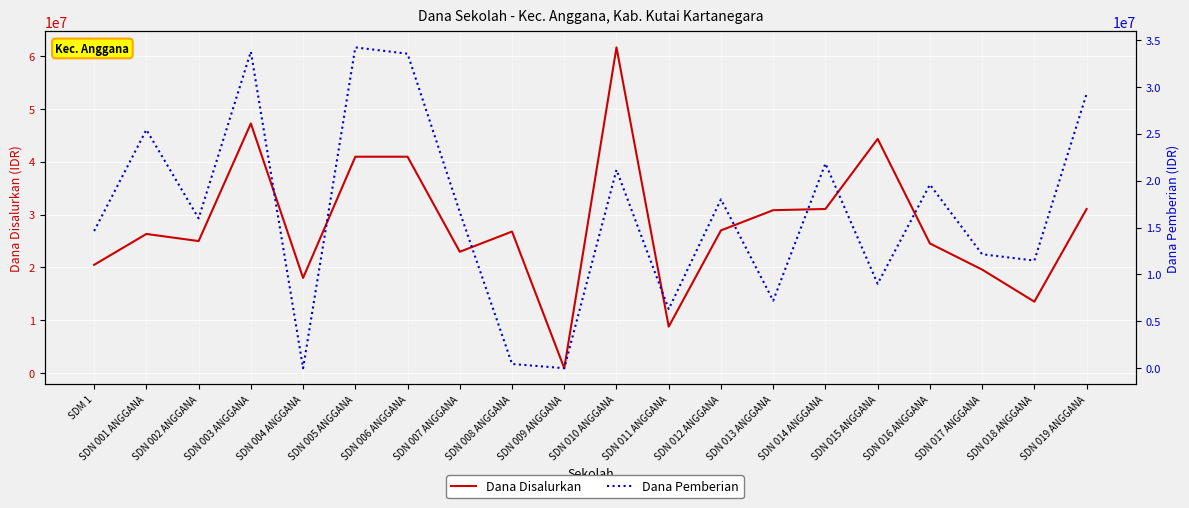

True or false: Dana Disalurkan and Dana Pemberian cross at least once.

False